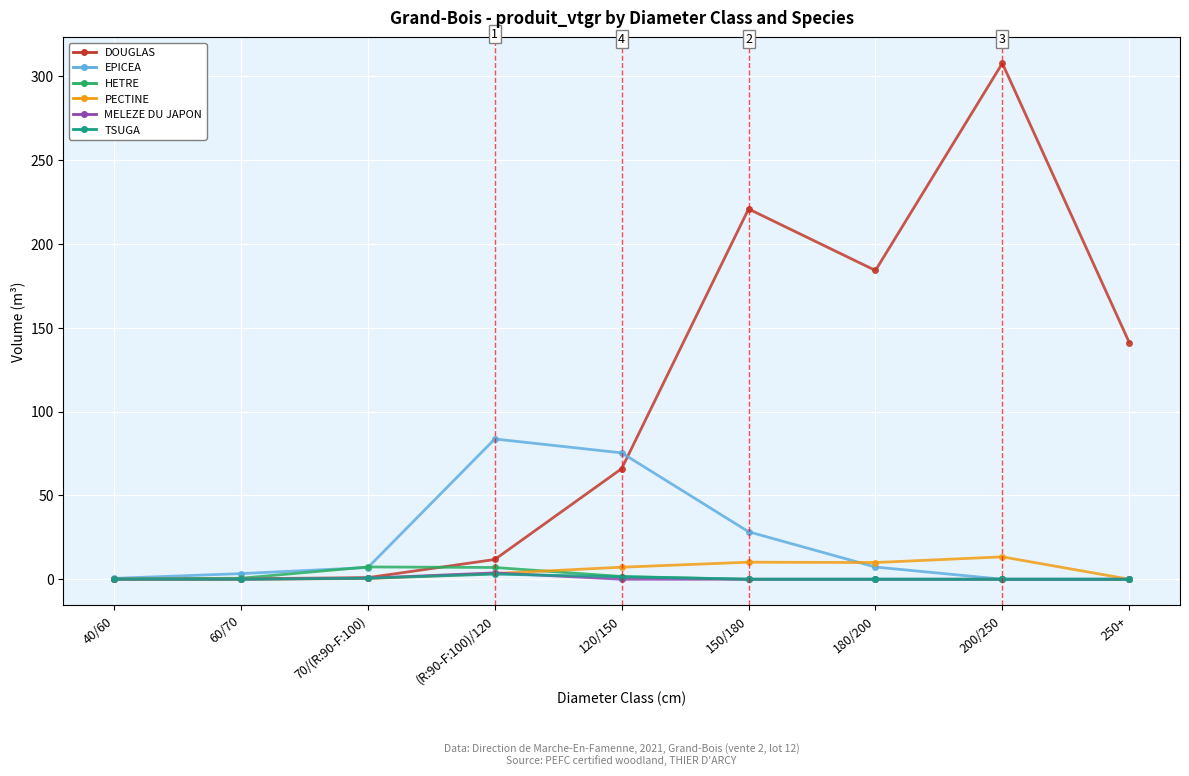

Which series has the largest total across all categories?

DOUGLAS